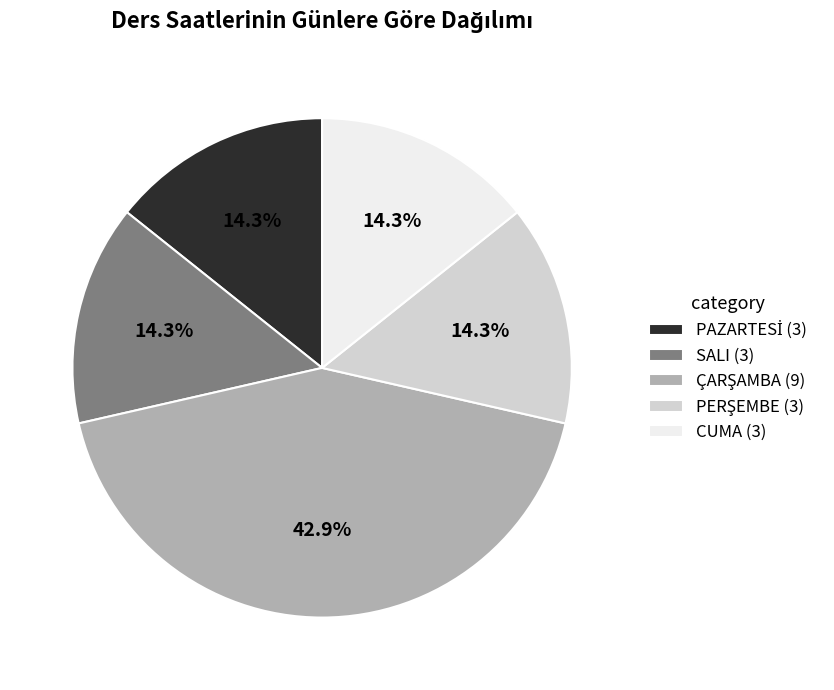

Is it true that CUMA is 14% of the pie?

True